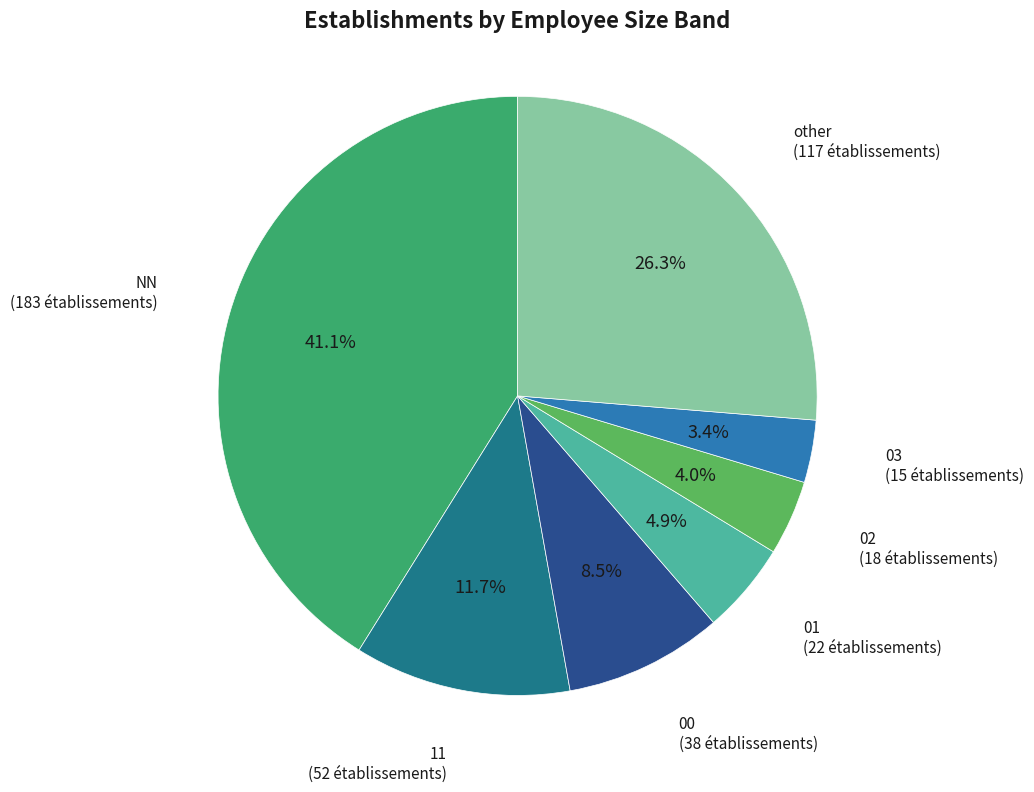

What is the largest slice in the pie chart?

NN